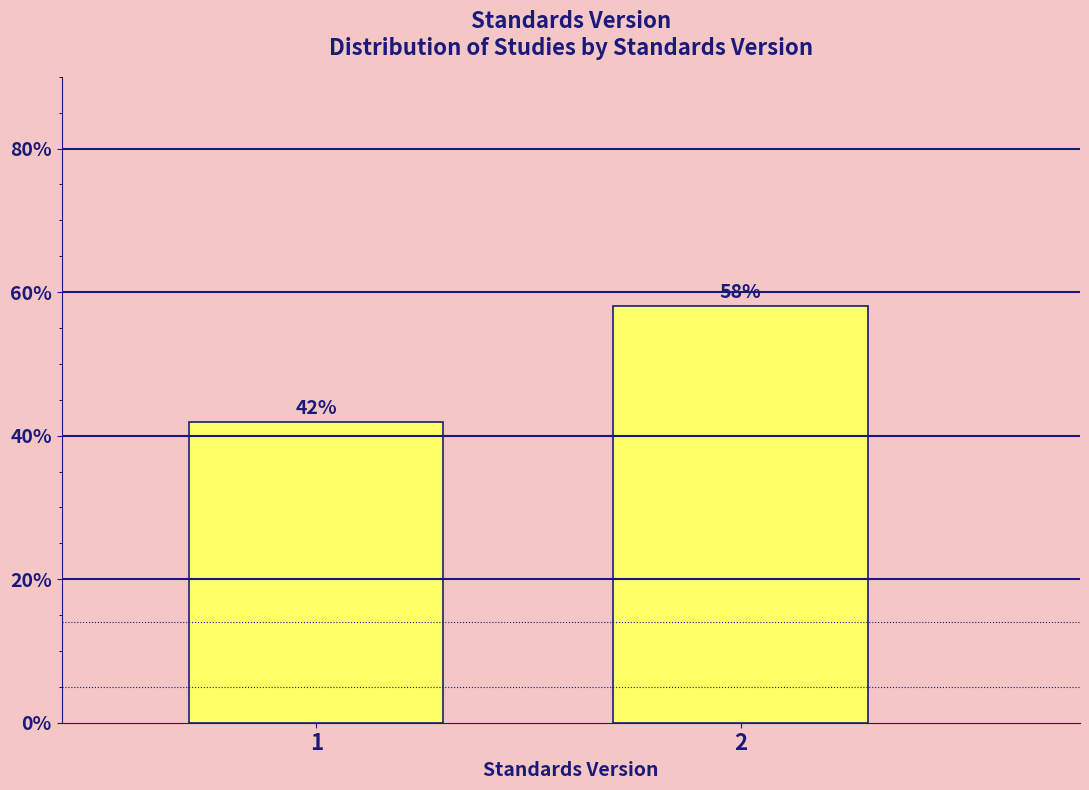

What is the average value?

50.0